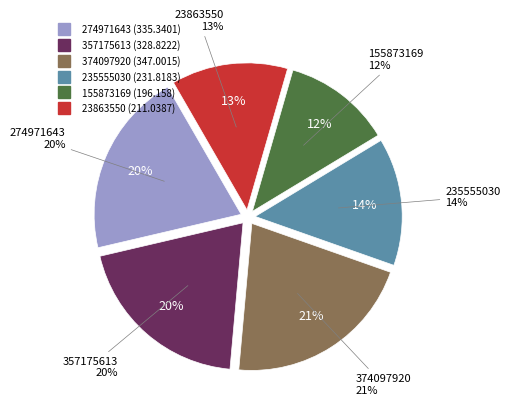

The 274971643 slice represents 27% of the pie. True or false?

False